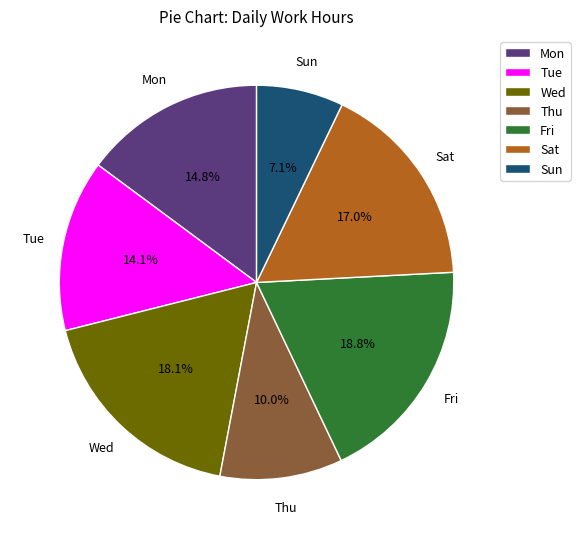

Which slice is the largest?

Fri